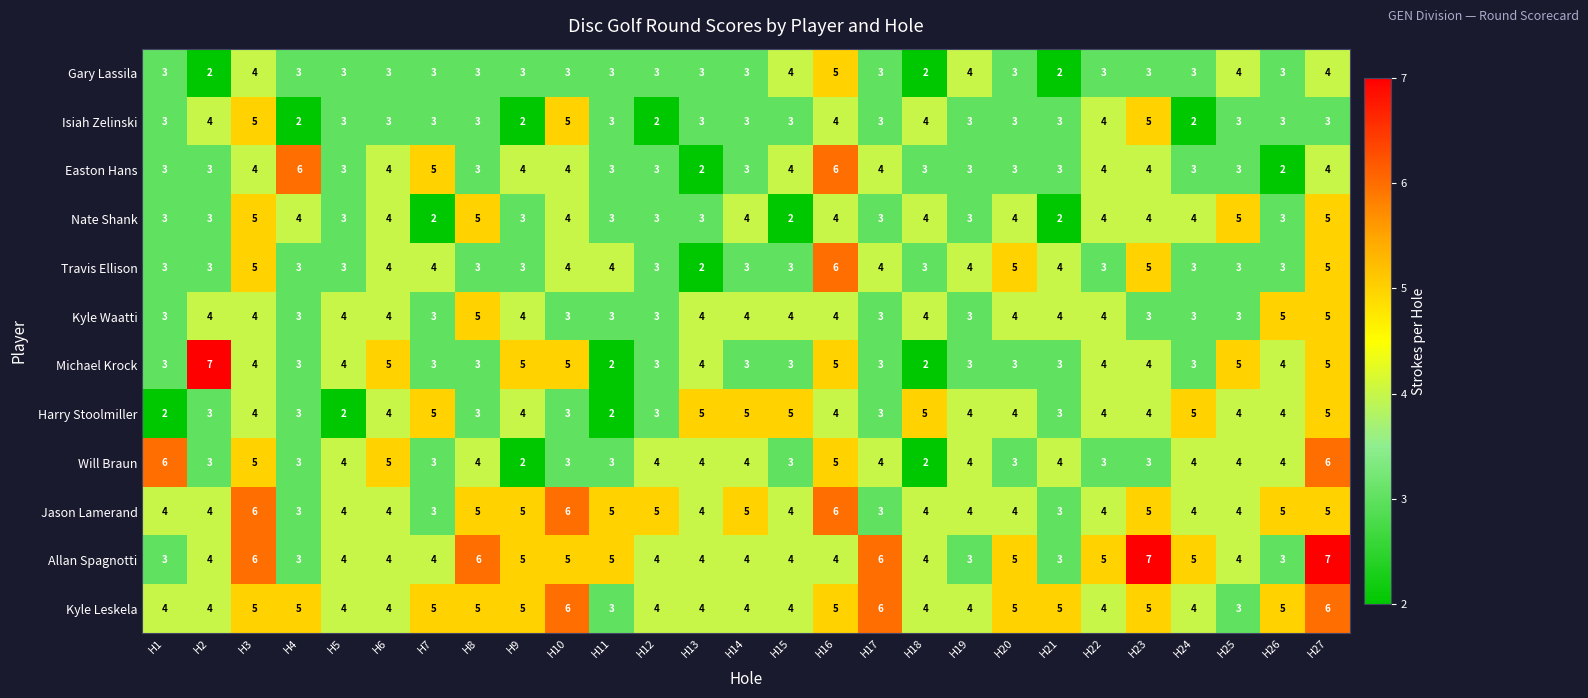

At which category is the sum across all series the highest?

H27